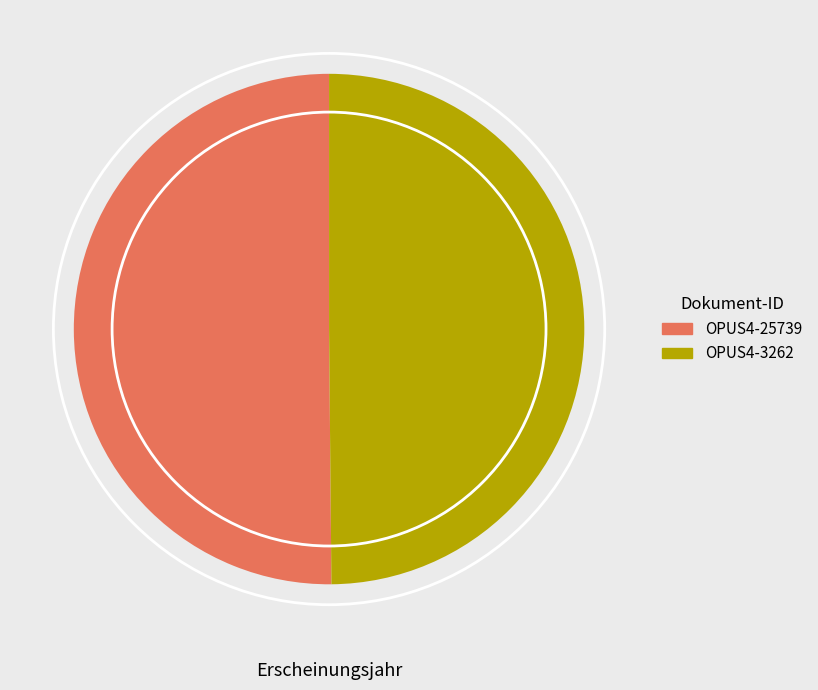

The OPUS4-25739 slice represents 50% of the pie. True or false?

True